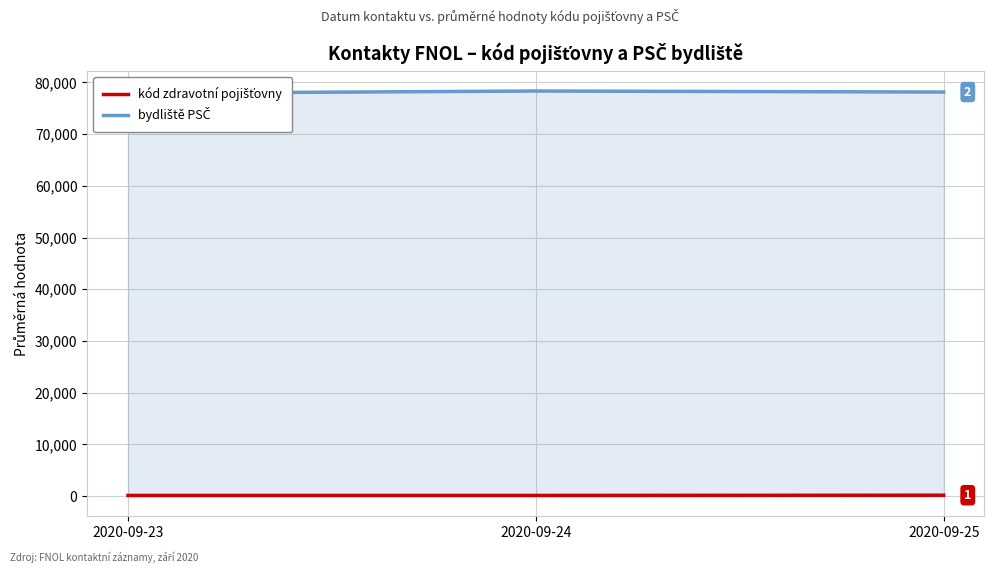

Rank the series by their average value, from highest to lowest.

bydliště PSČ, kód zdravotní pojišťovny